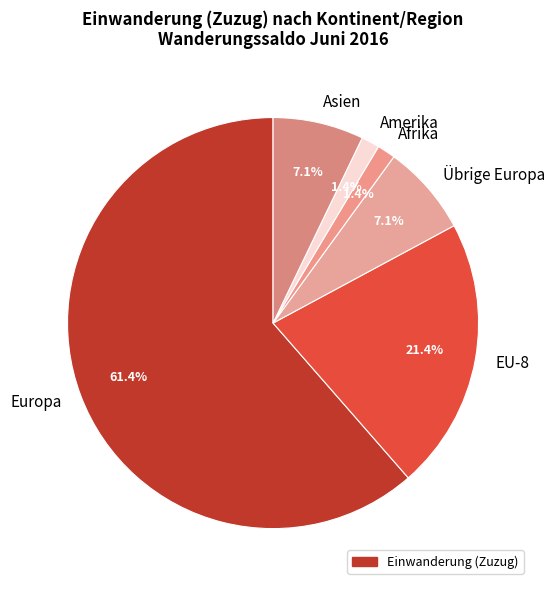

Is the sum of Afrika and Asien greater than half?

No